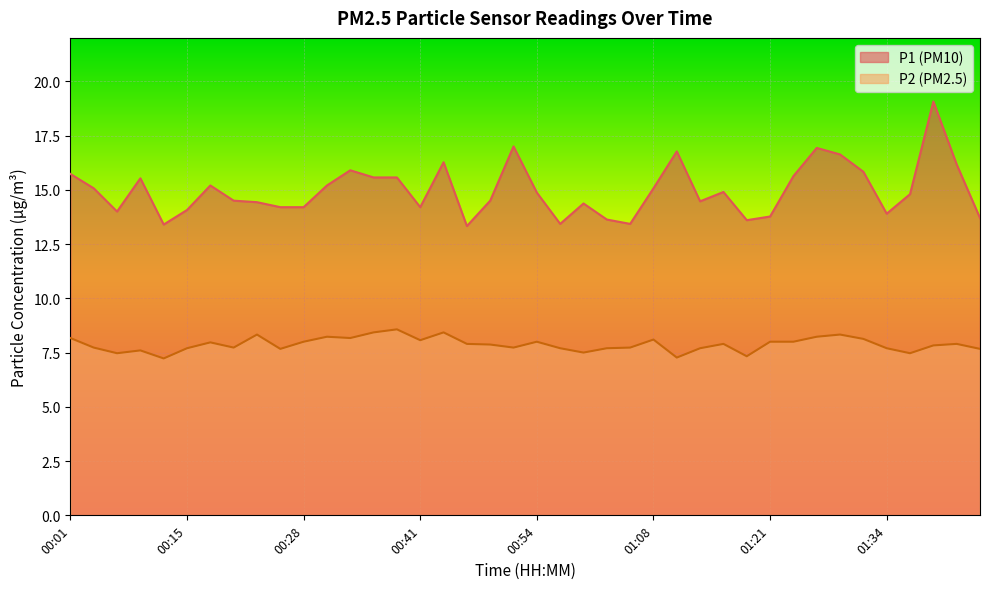

What are all the series names shown in the legend?

P1 (PM10), P2 (PM2.5)